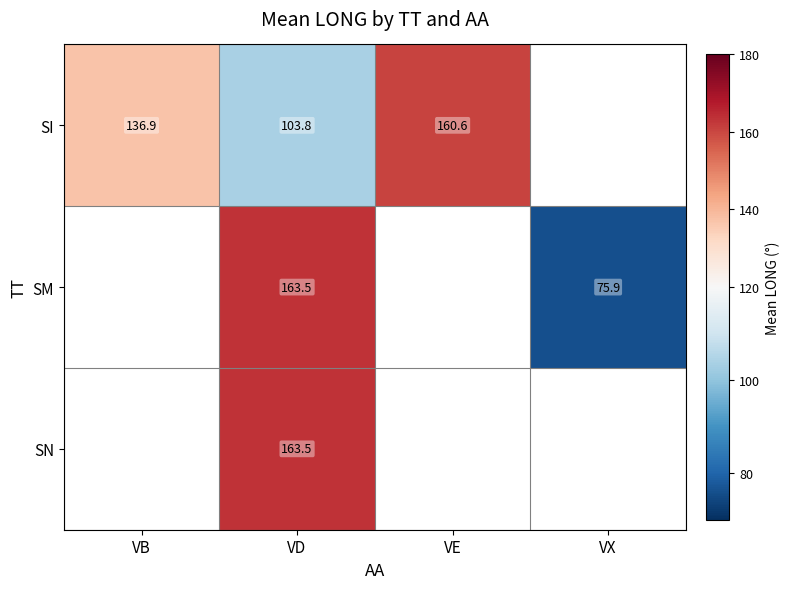

Is the value of SN at VD greater than the value of SI at VE?

Yes